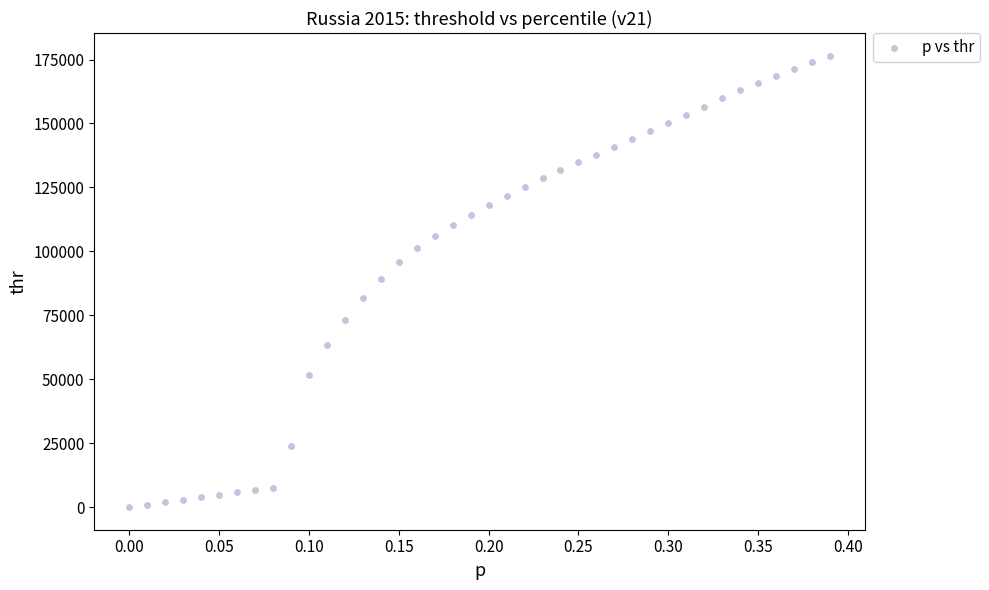

What is the range of Y values (max minus min)?

176546.1